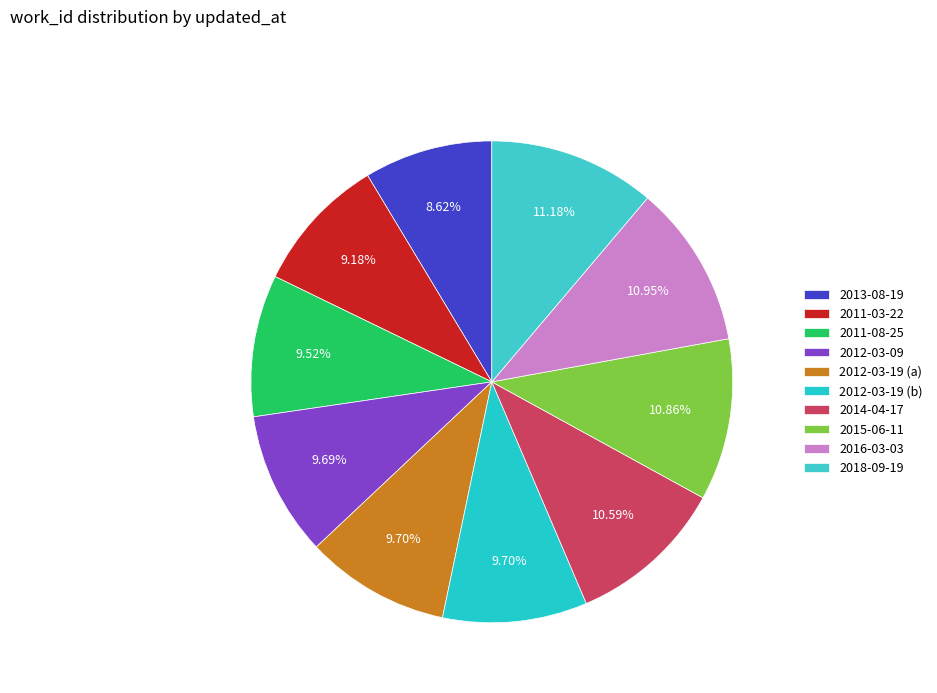

Which category has the smallest portion of the pie?

2013-08-19